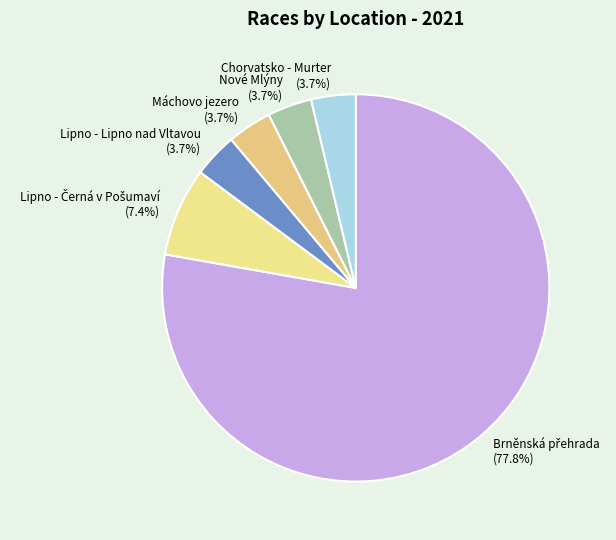

To the nearest percent, what is the average slice percentage?

17%